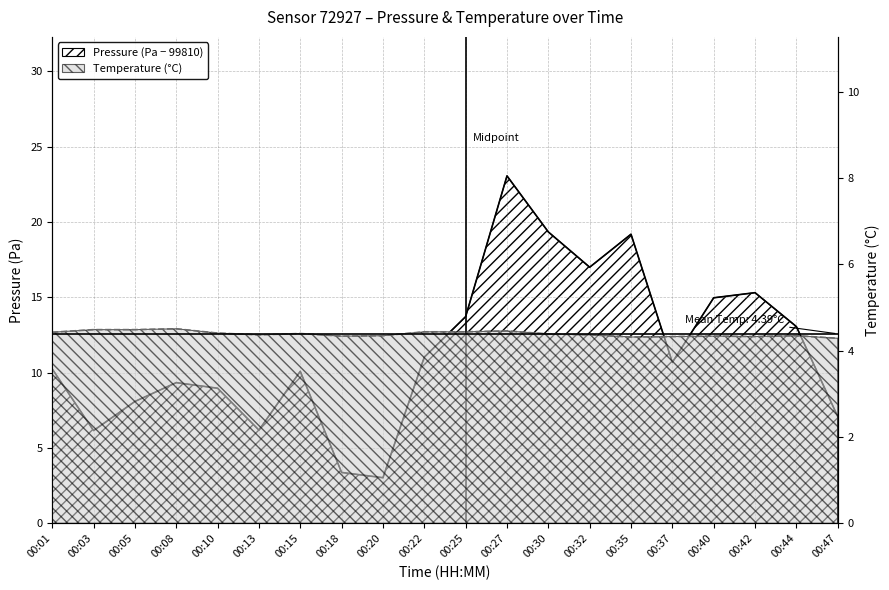

How many lines are shown in the chart?

2